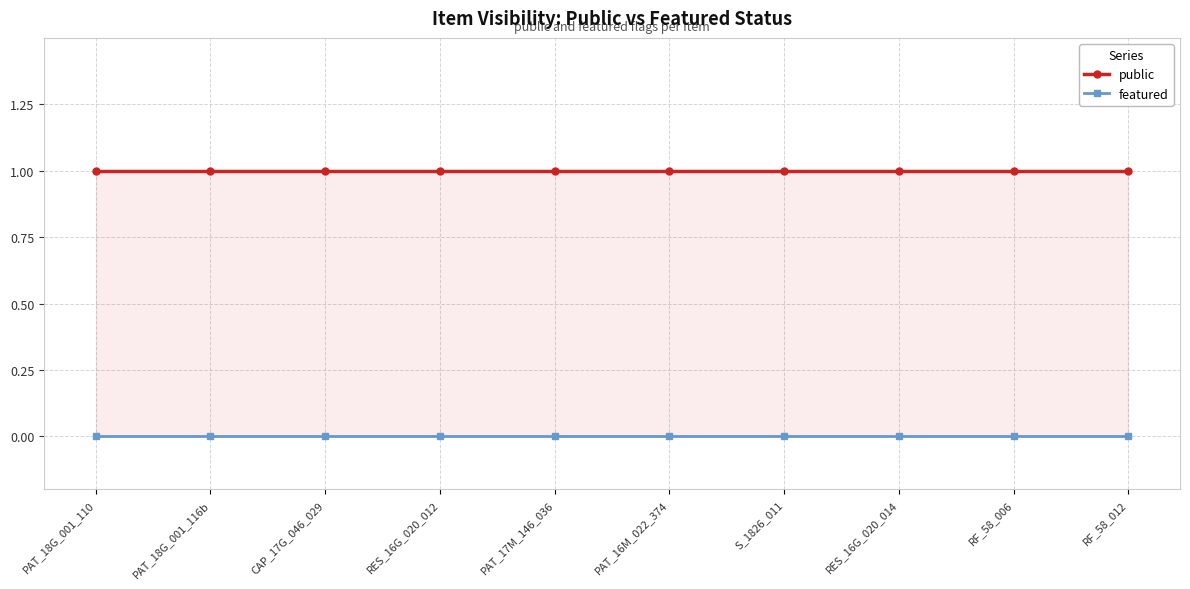

Which series has the largest total across all categories?

public